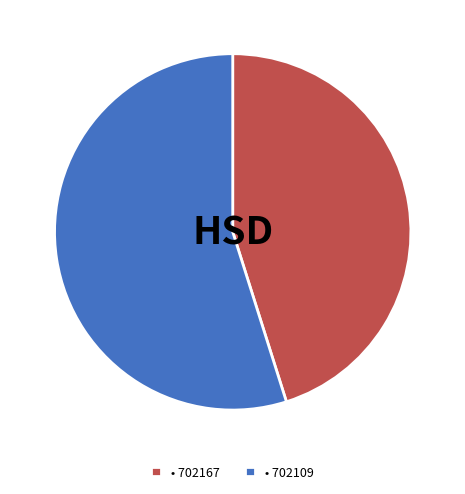

How many slices are in this pie chart?

2